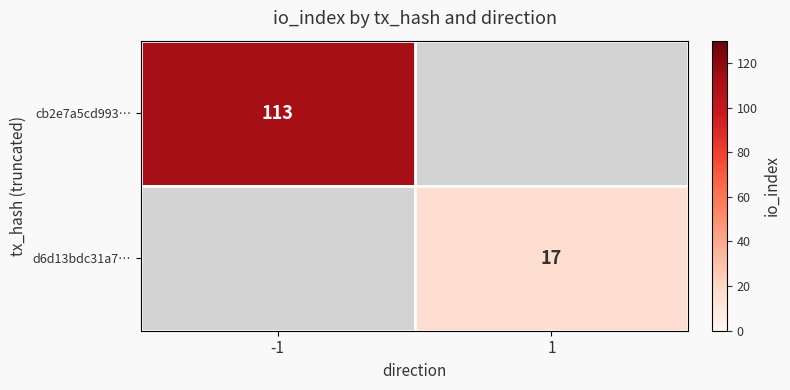

The cb2e7a5cd993… series shows 113 at -1. True or false?

True